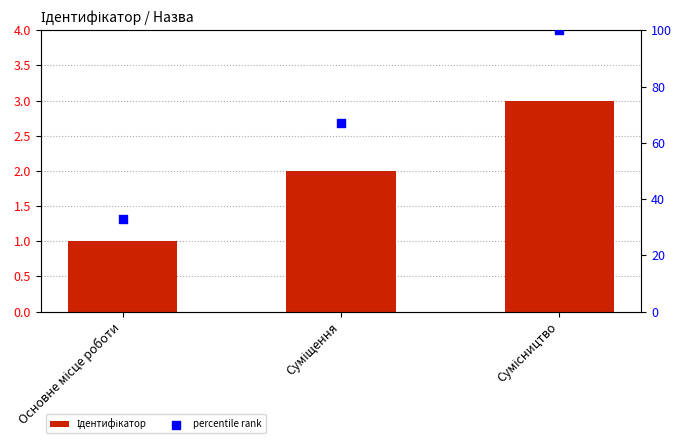

Which series has the largest Y range (max minus min)?

percentile rank